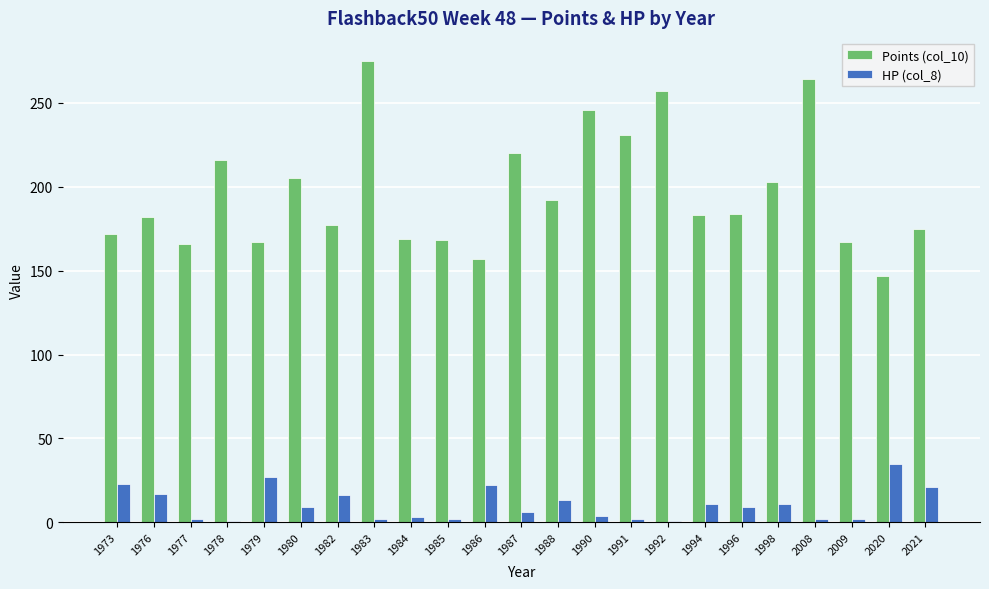

The HP (col_8) series shows 35 at 2020. True or false?

True